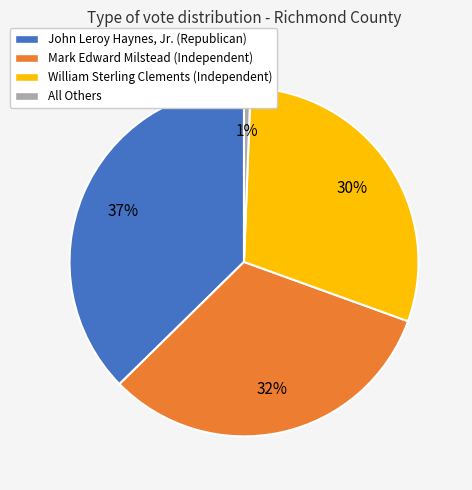

The William Sterling Clements (Independent) slice represents 39% of the pie. True or false?

False